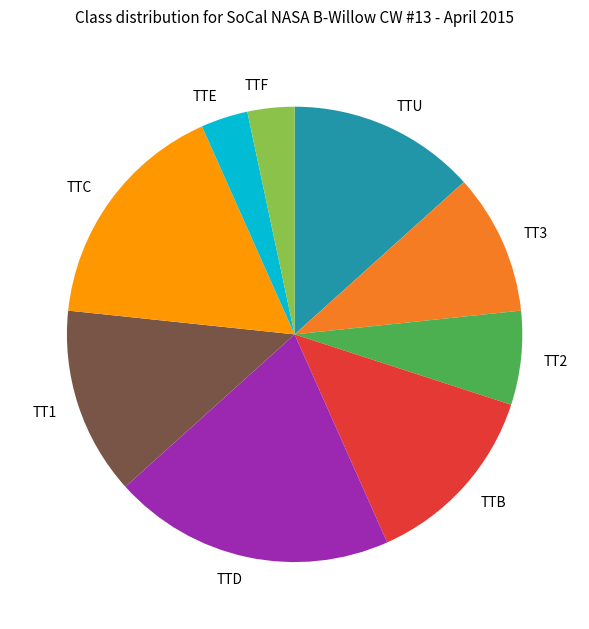

Does TTD account for over 50% of the chart?

No